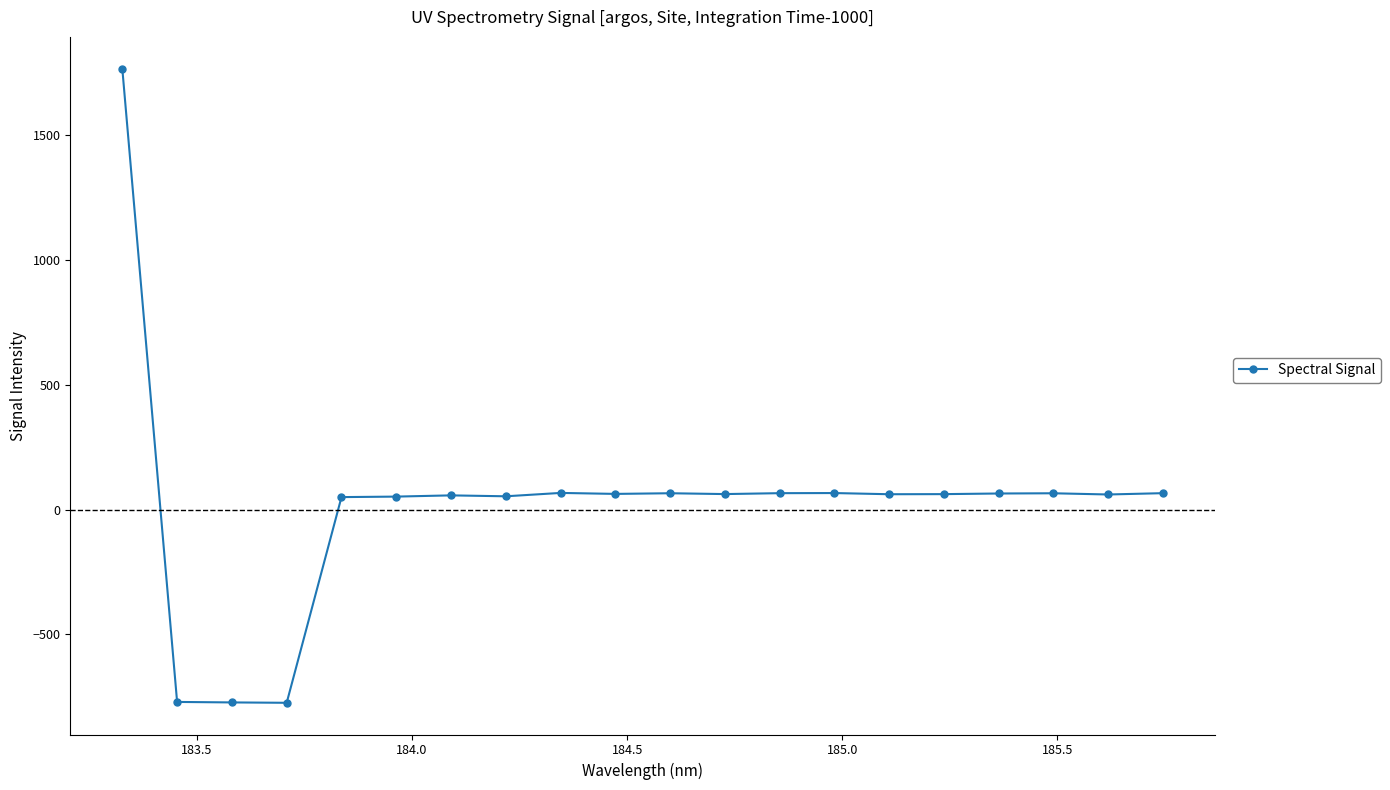

What is the value of the 9th point from the left?

67.4